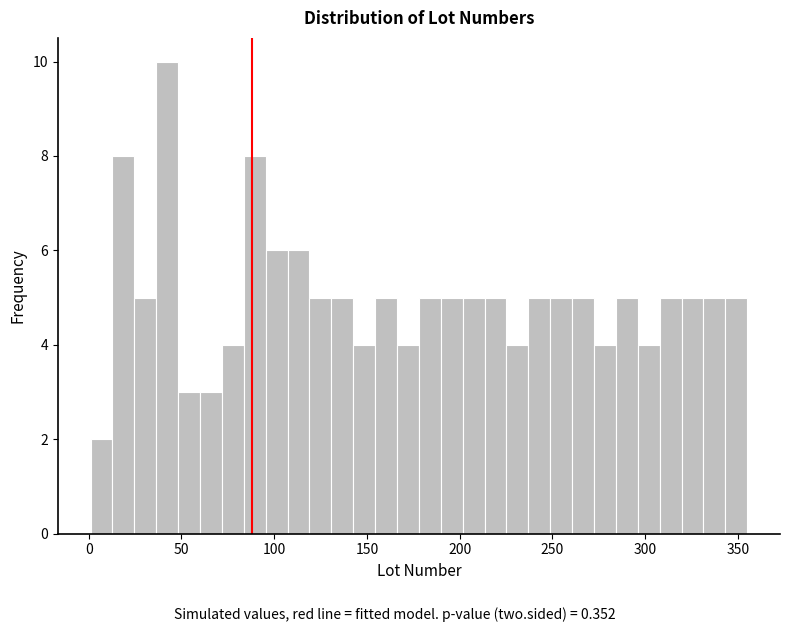

Read against the x-axis, roughly where is the centre of the tallest bar?

40